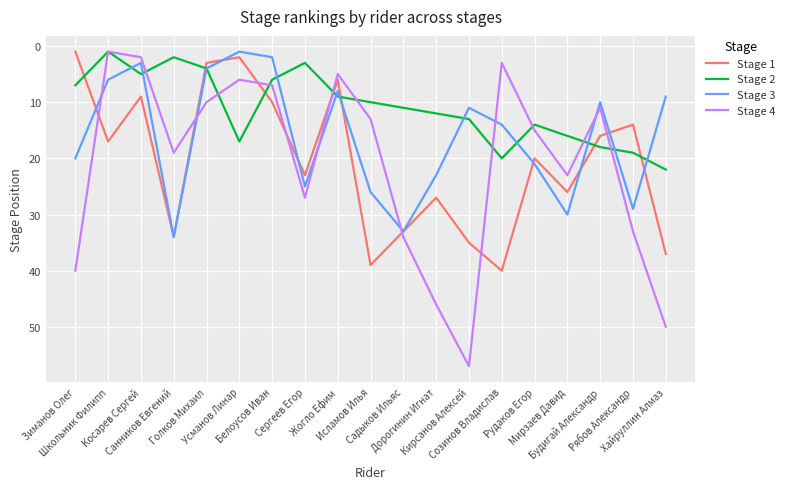

Between which two adjacent categories do Stage 3 and Stage 1 first intersect?

Зиманов Олег and Школьник Филипп